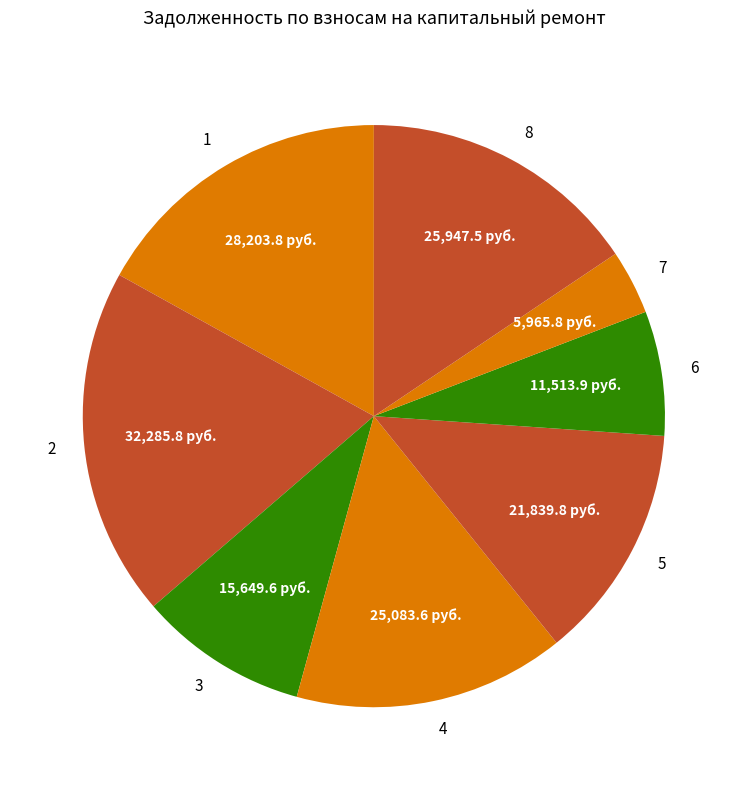

What is the ratio of the value at 3 to the value at 1?

0.6